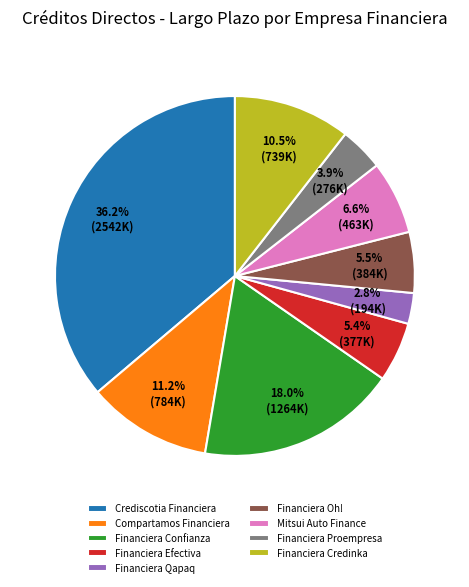

Which category has the biggest portion of the pie?

Crediscotia Financiera